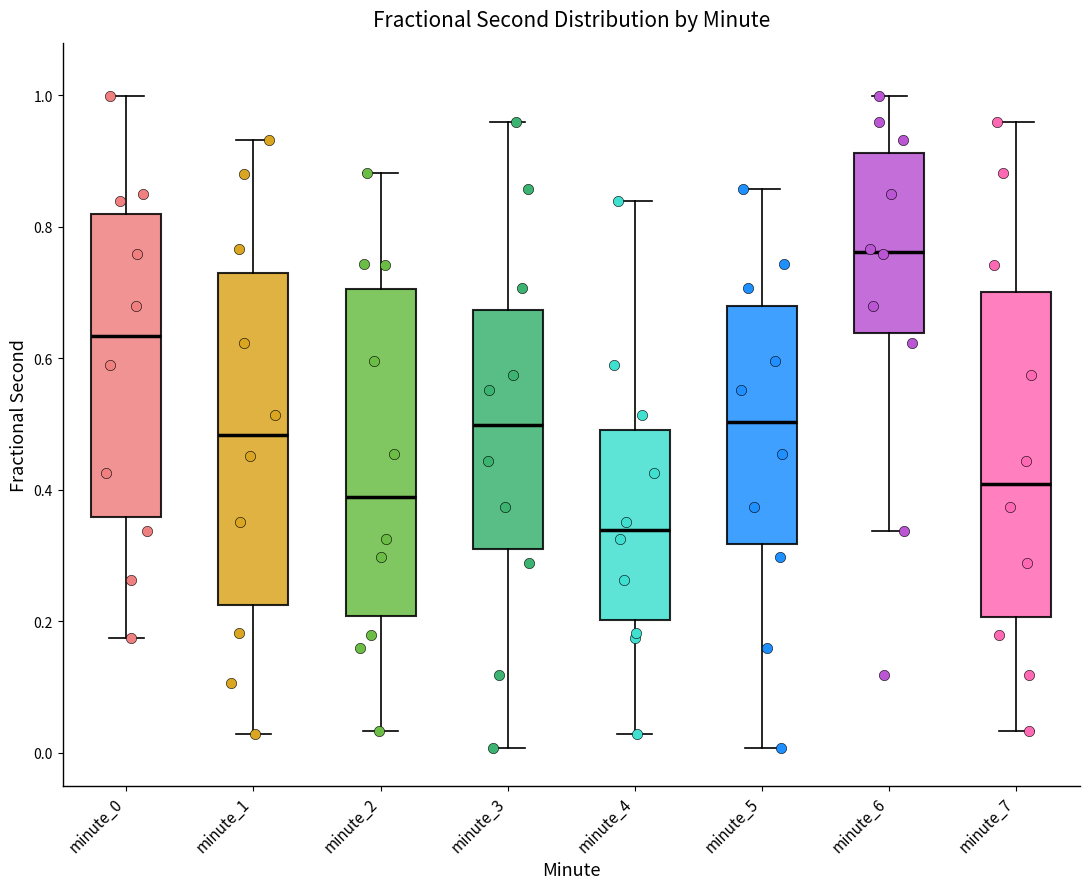

Reading left to right, transcribe this box plot: for each box, give where its median line is, the range the box spans, and where its two whiskers end, as read against the y-axis. The values are not printed on the chart, so give them approximately, as read against the axis.

minute_0: median 0.64, box 0.36 to 0.82, whiskers 0.18 to 1.00
minute_1: median 0.48, box 0.22 to 0.74, whiskers 0.02 to 0.94
minute_2: median 0.38, box 0.20 to 0.70, whiskers 0.04 to 0.88
minute_3: median 0.50, box 0.30 to 0.68, whiskers 0.00 to 0.96
minute_4: median 0.34, box 0.20 to 0.50, whiskers 0.02 to 0.84
minute_5: median 0.50, box 0.32 to 0.68, whiskers 0.00 to 0.86
minute_6: median 0.76, box 0.64 to 0.92, whiskers 0.34 to 1.00
minute_7: median 0.40, box 0.20 to 0.70, whiskers 0.04 to 0.96